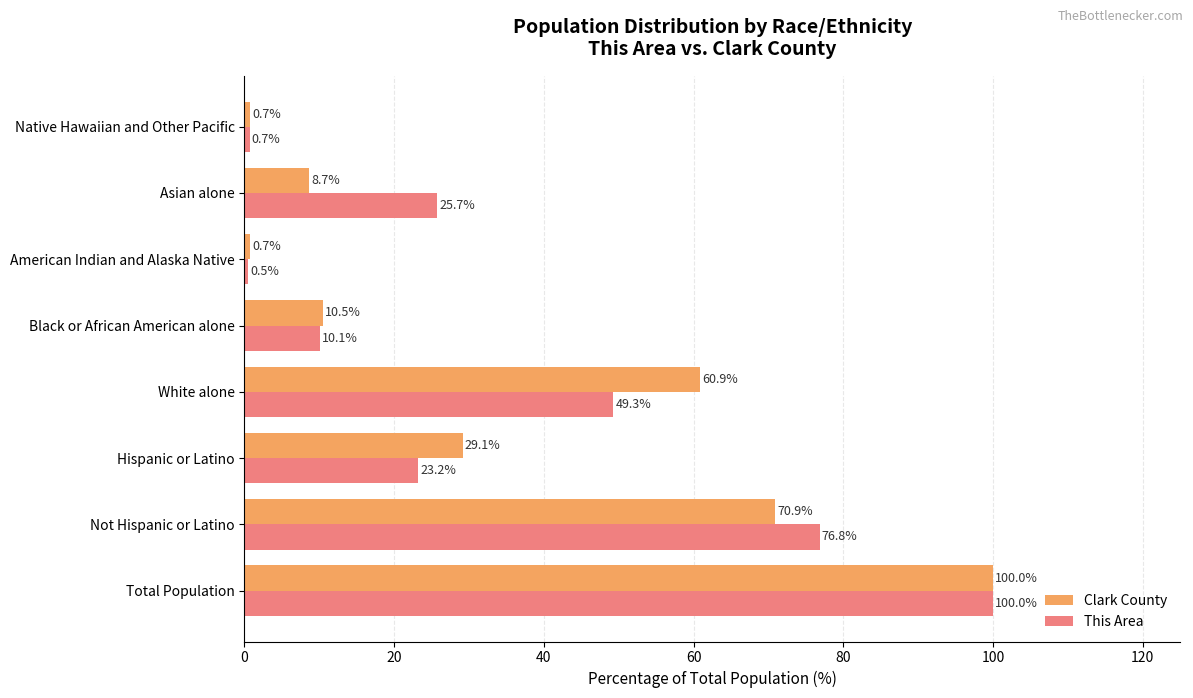

Rank the series at Asian alone from highest to lowest value.

This Area, Clark County